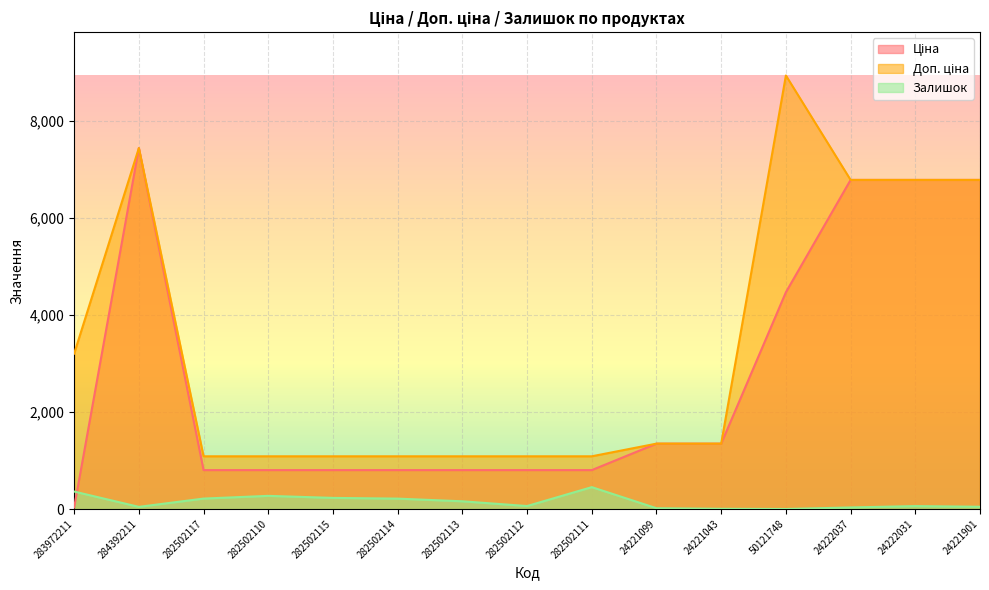

At which category does the chart reach its peak across all series?

50121748